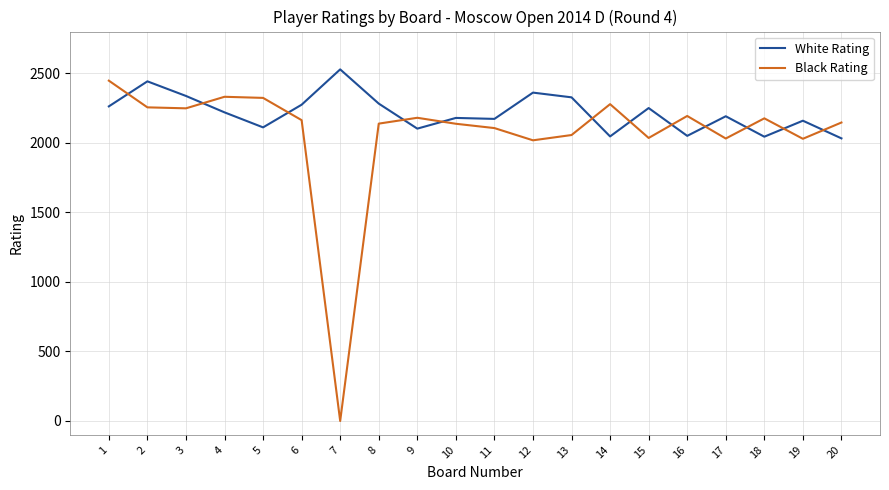

How many values in the Black Rating series are below 2163?

10